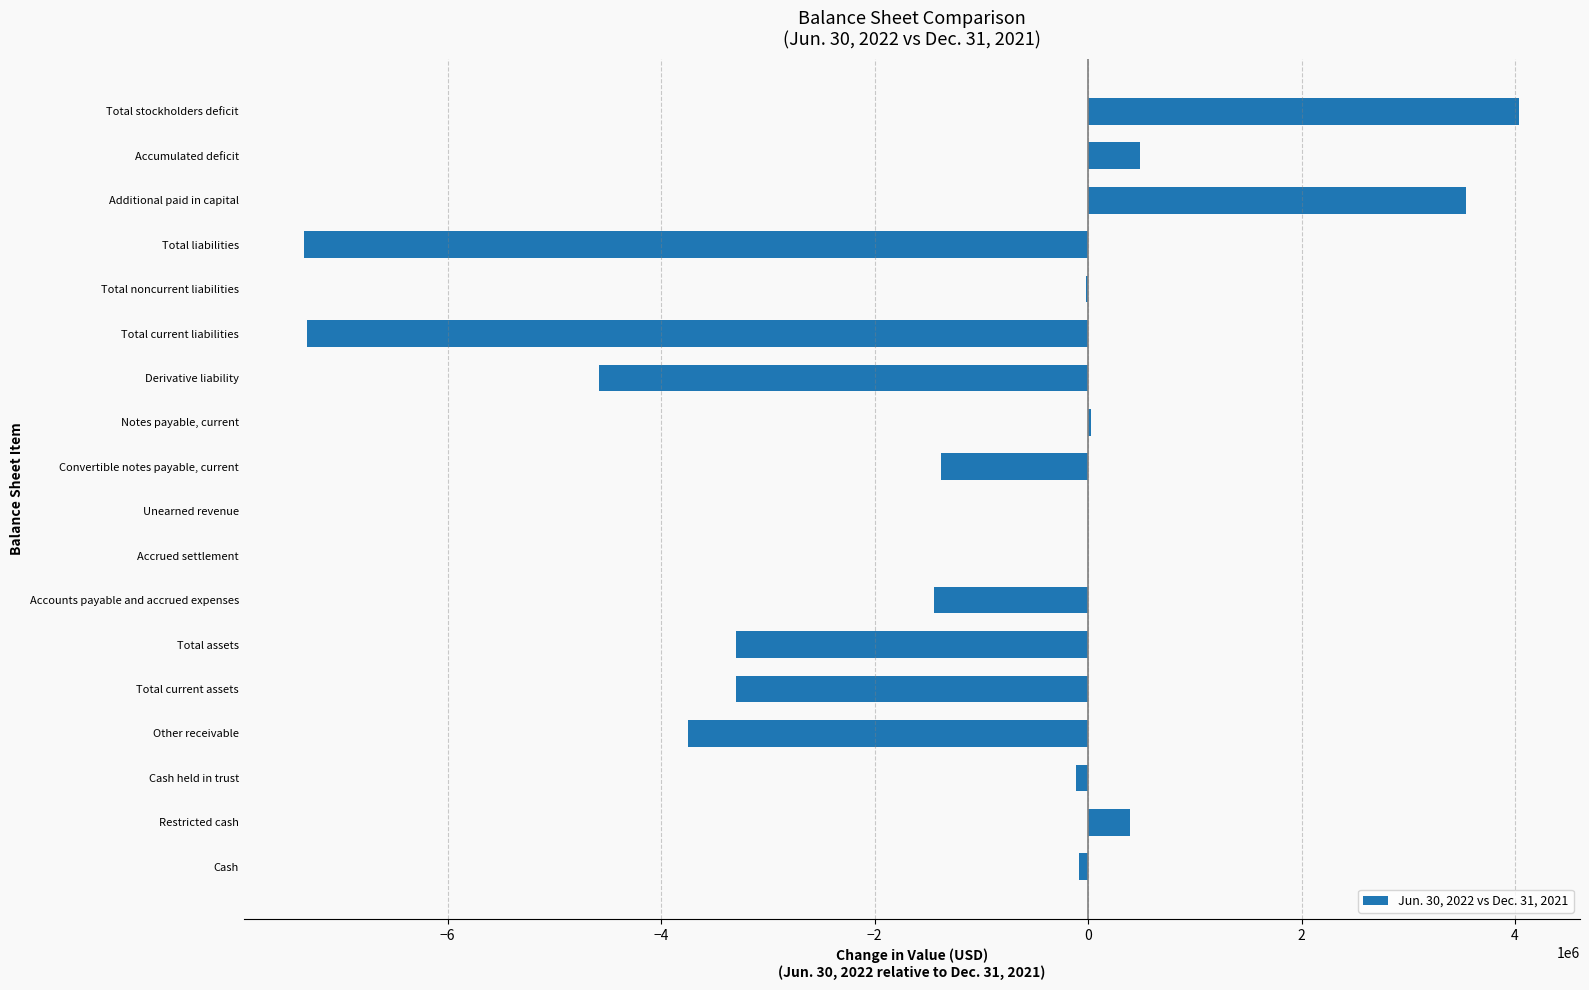

Are the bars horizontal?

Yes